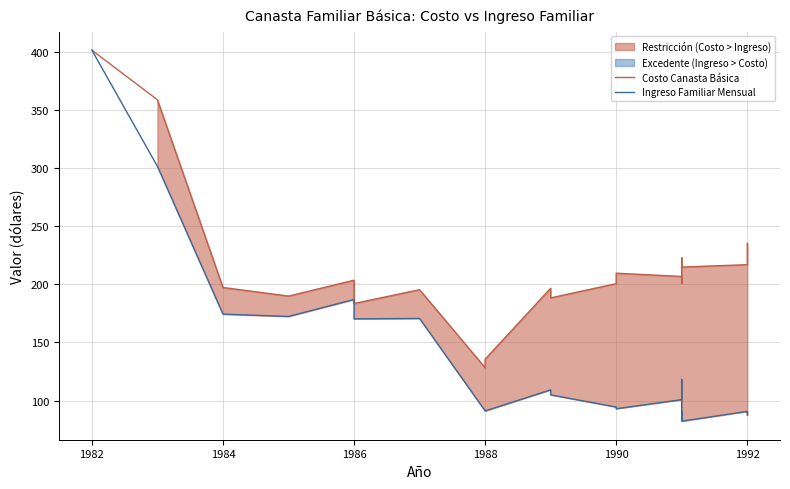

What is the difference between the second highest and minimum values in the Costo Canasta Básica series?

230.6